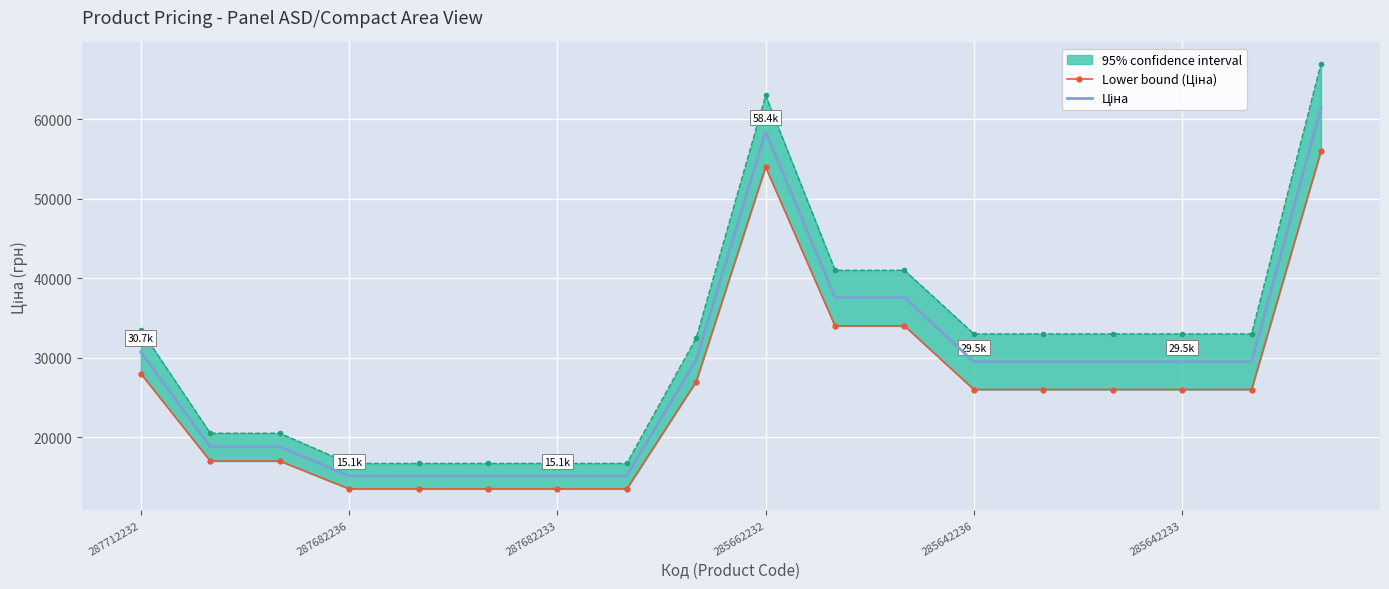

Which series has the largest total across all categories?

Ціна